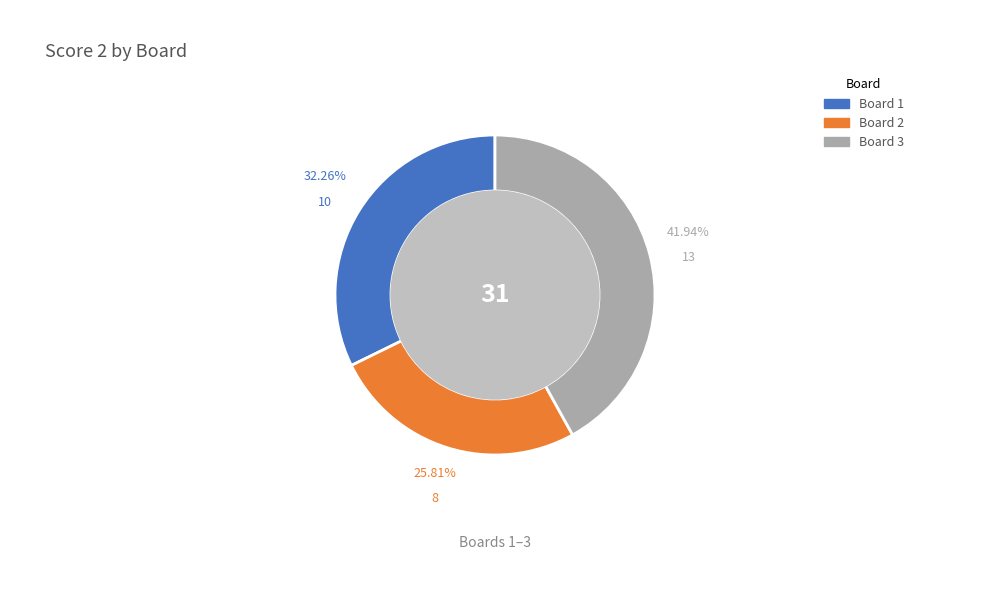

Combined, what portion of the pie is Board 2 and Board 1?

58.1%